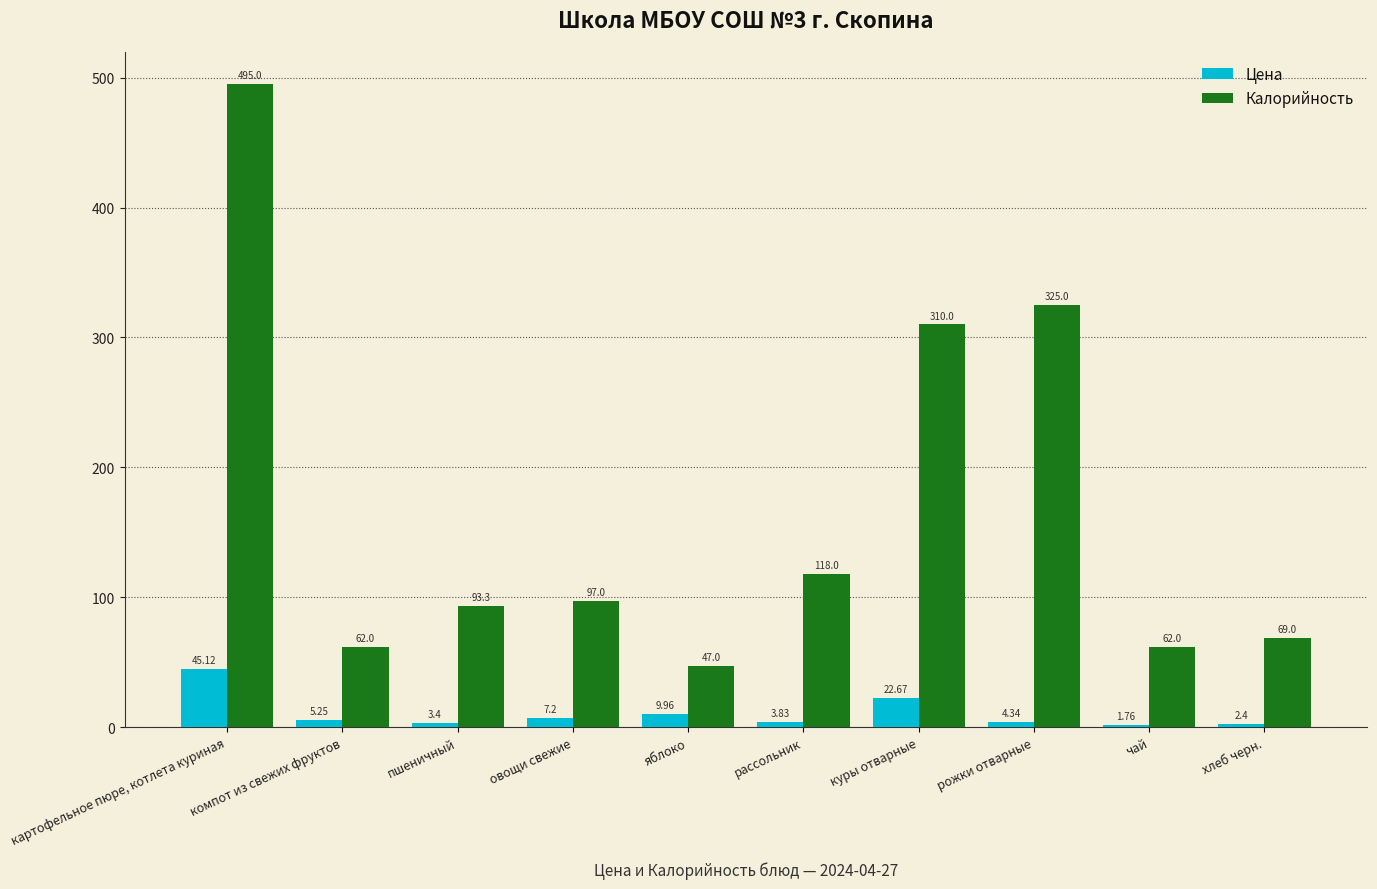

Where does the Калорийность series first go above 97?

картофельное пюре, котлета куриная